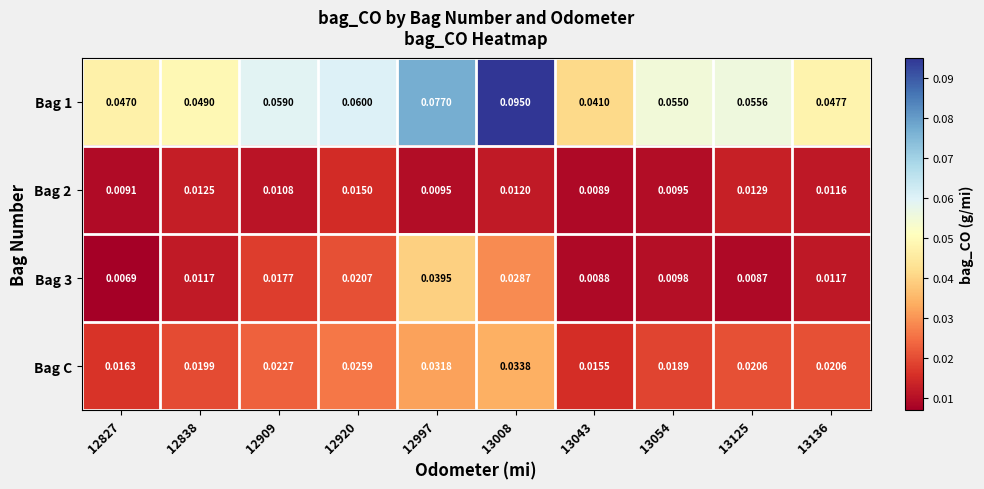

Is the value of Bag 2 at 12909 greater than the value of Bag 1 at 13054?

No